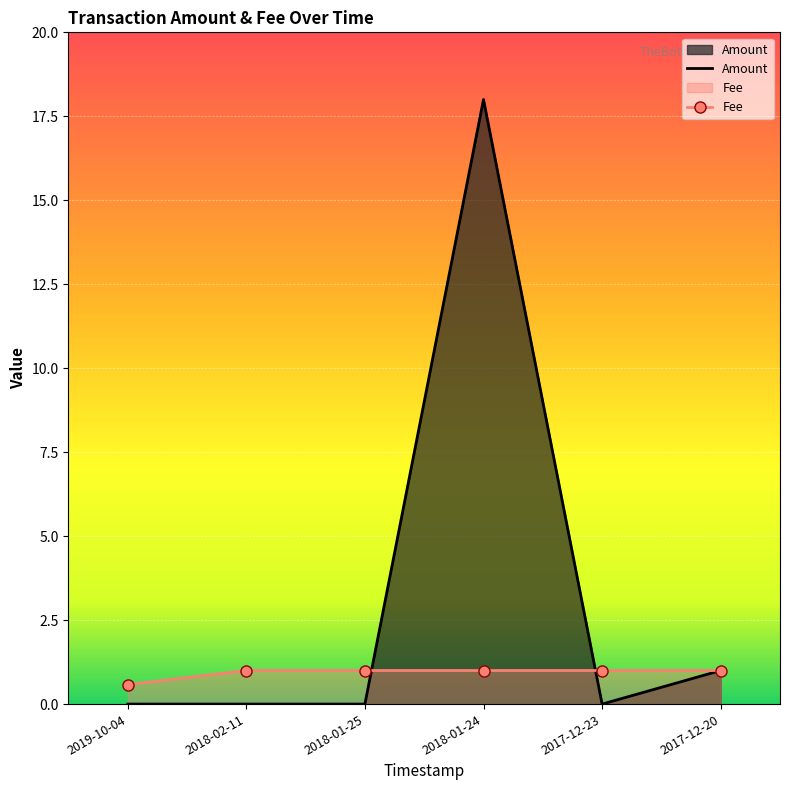

What position from the left is 2017-12-23?

5